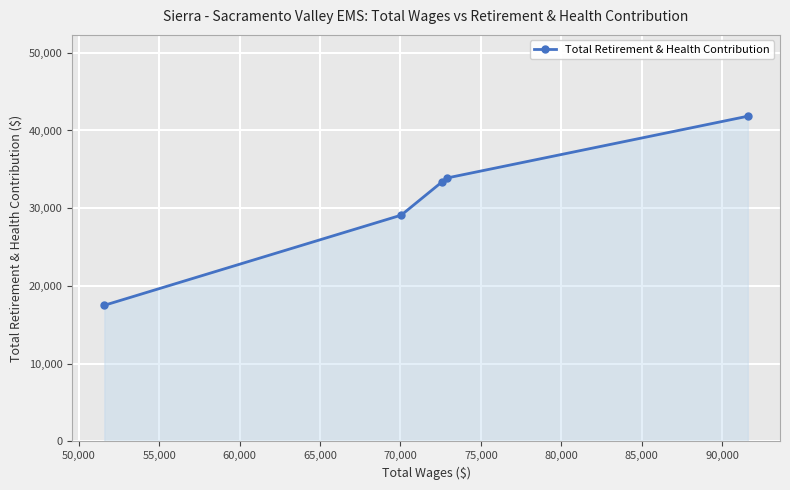

Reading right to left, transcribe all the data shown in this chart.

41838	33882	33388	29110	17513